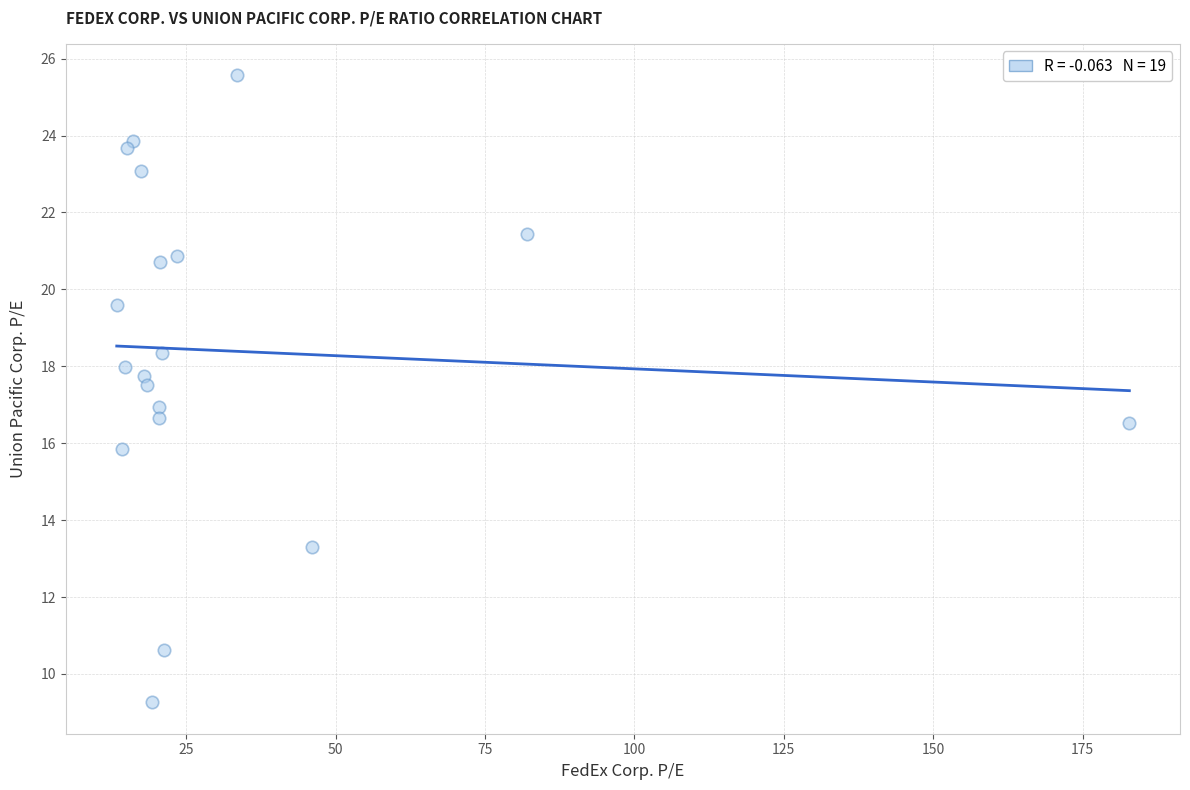

What is the range of Y values (max minus min)?

16.3